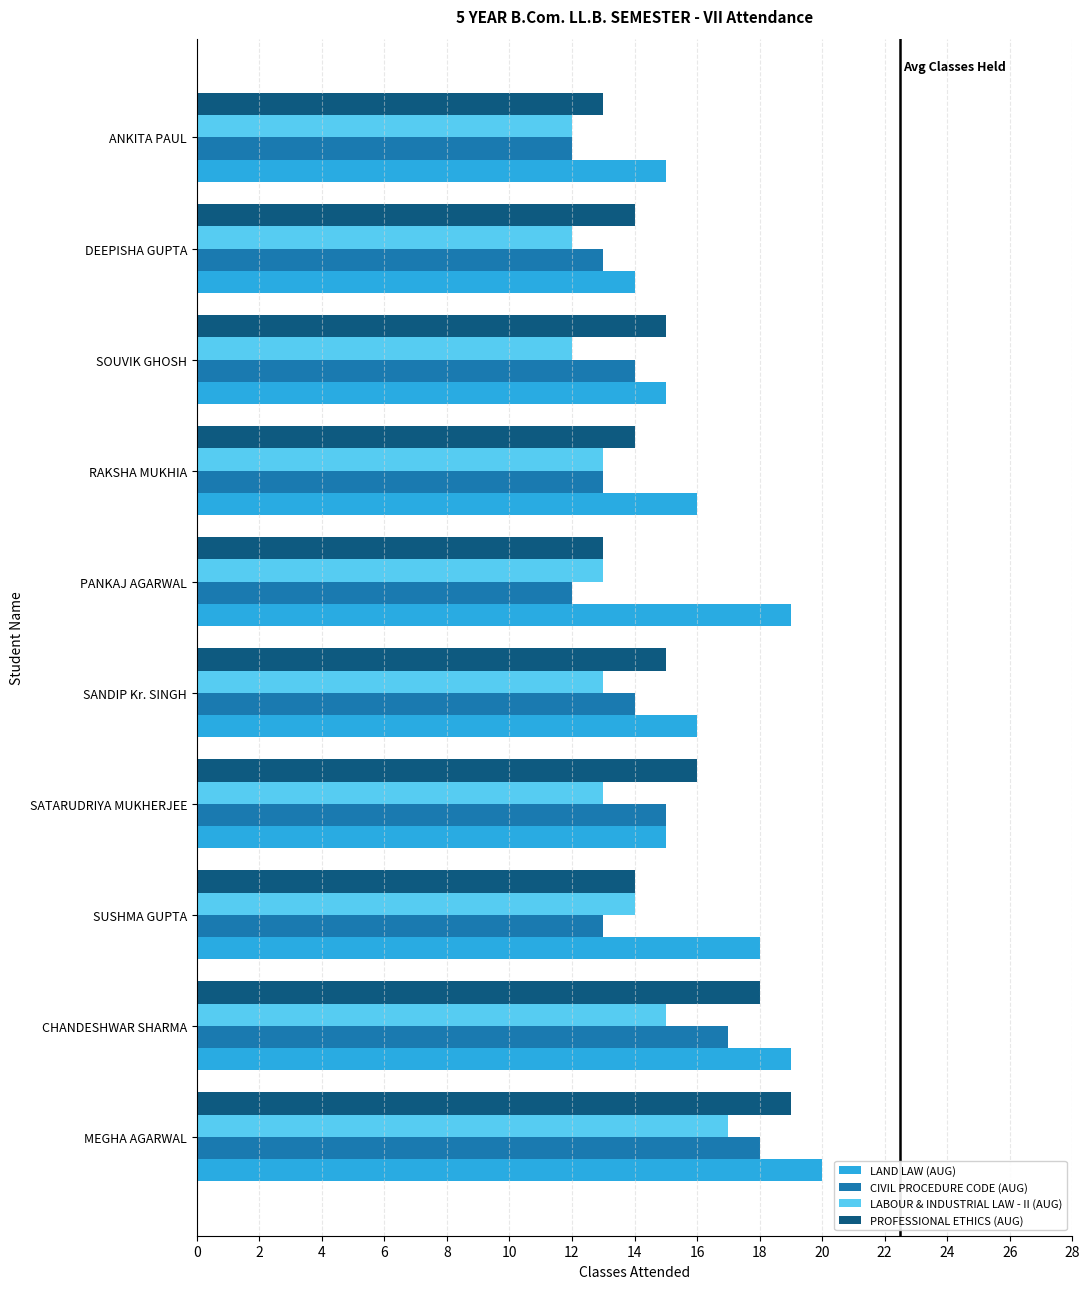

True or false: LAND LAW (AUG) has a value of 14 at DEEPISHA GUPTA.

True